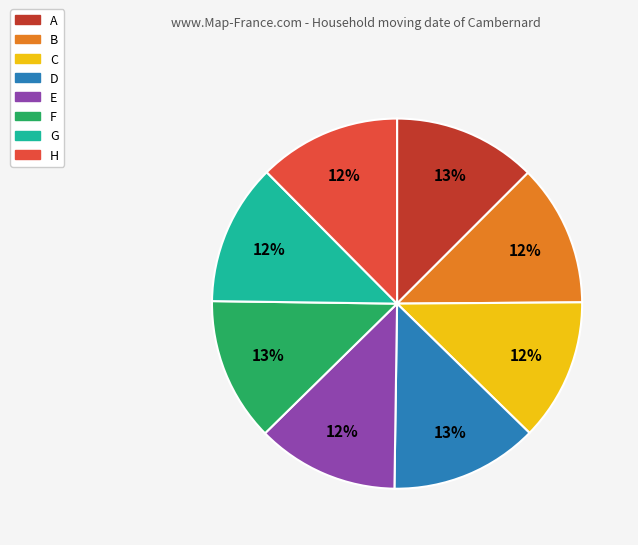

True or false: E accounts for 3% of the total.

False